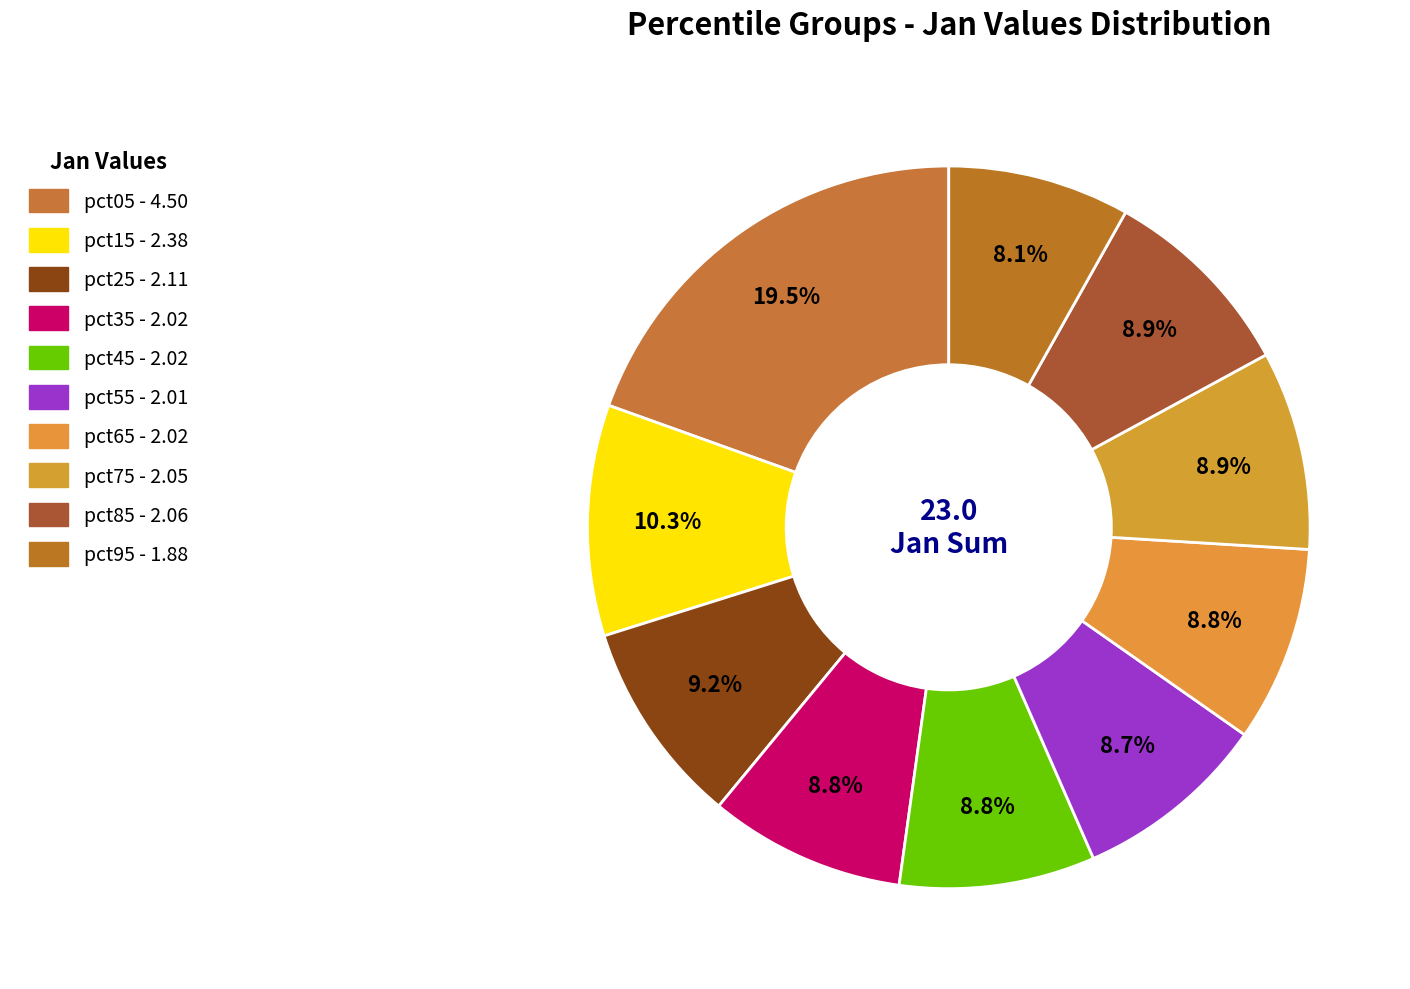

How many segments does this pie chart have?

10